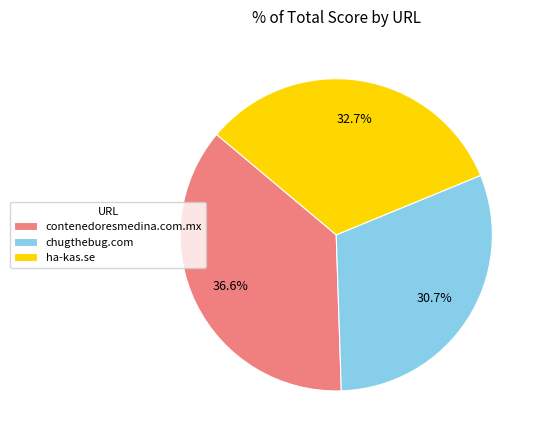

What percentage is the ha-kas.se slice, to the nearest percent?

33%